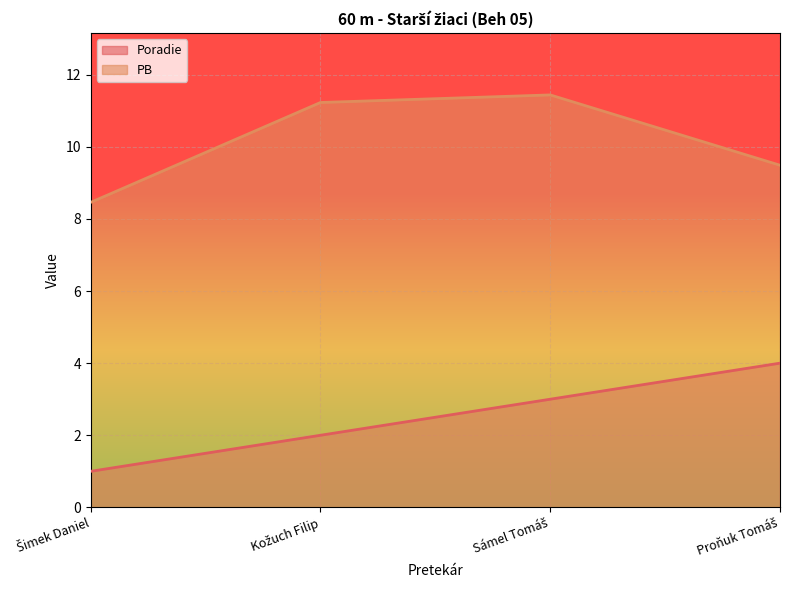

Which label corresponds to the largest value in the chart?

Sámel Tomáš